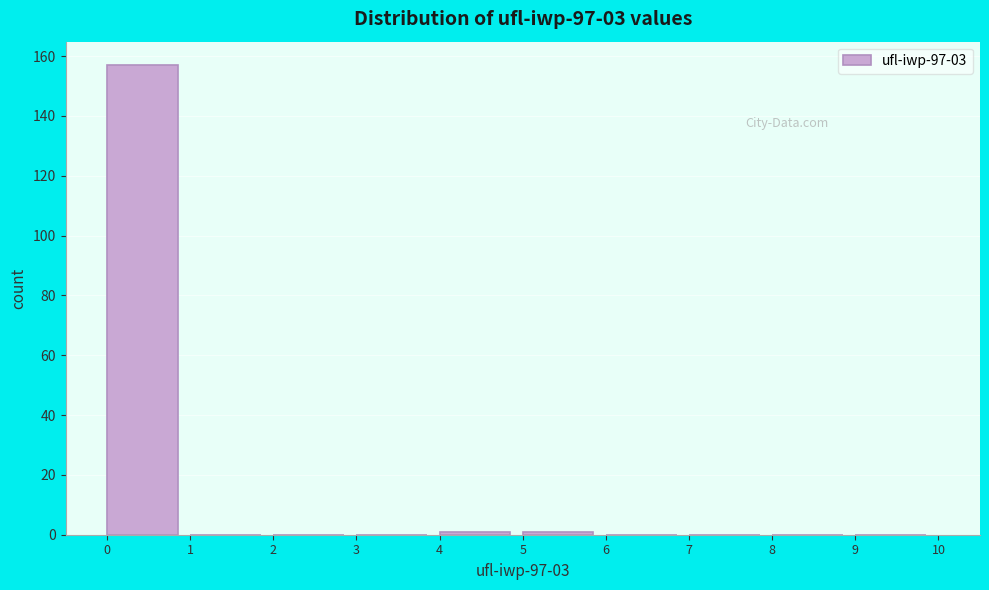

Reading left to right, transcribe this chart: for each bar, give the range it covers on the x-axis and its height. The values are not printed on the chart, so give them approximately, as read against the axis.

0 to 1: 158
1 to 2: 0
2 to 3: 0
3 to 4: 0
4 to 5: under 2
5 to 6: under 2
6 to 7: 0
7 to 8: 0
8 to 9: 0
9 to 10: 0